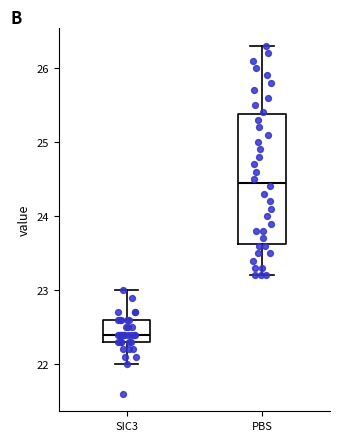

Which box is the tallest, from its lower edge to its upper edge?

PBS